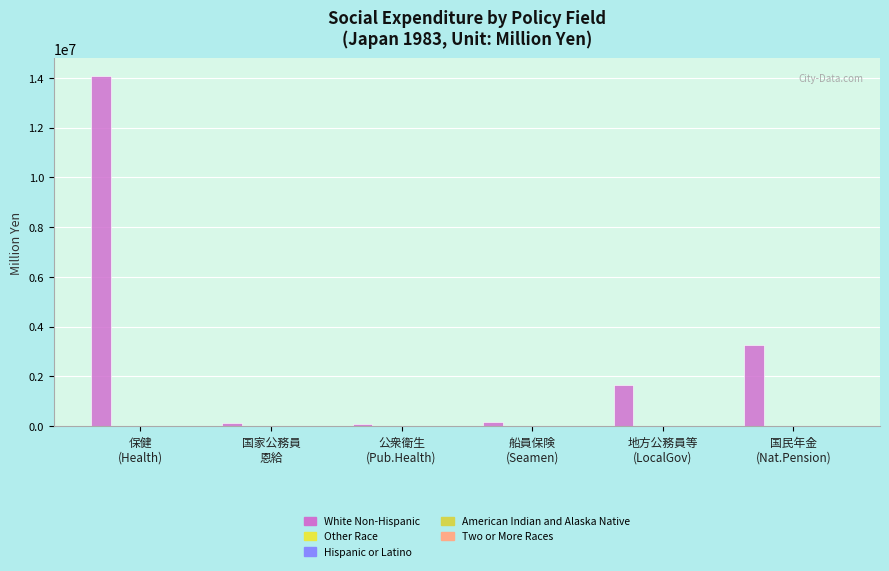

Are the bars horizontal?

No